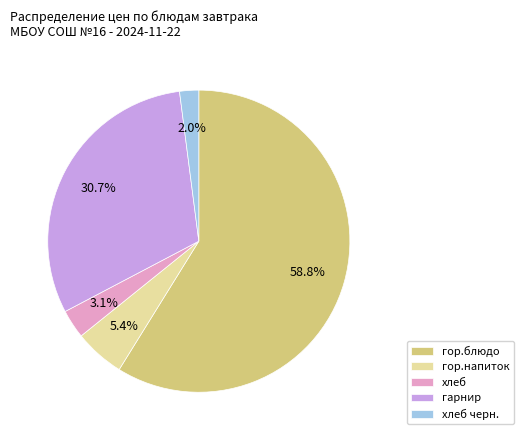

What percentage is NOT represented by гор.напиток?

94.6%